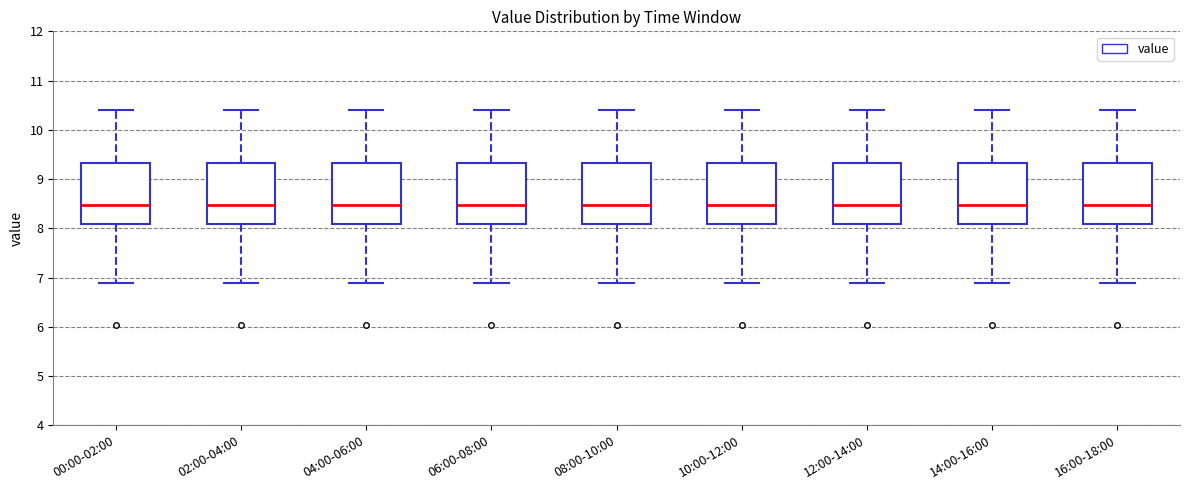

Reading left to right, transcribe this box plot: for each box, give where its median line is, the range the box spans, and where its two whiskers end, as read against the y-axis. The values are not printed on the chart, so give them approximately, as read against the axis.

00:00-02:00: median 8.5, box 8.1 to 9.3, whiskers 6.9 to 10.4
02:00-04:00: median 8.5, box 8.1 to 9.3, whiskers 6.9 to 10.4
04:00-06:00: median 8.5, box 8.1 to 9.3, whiskers 6.9 to 10.4
06:00-08:00: median 8.5, box 8.1 to 9.3, whiskers 6.9 to 10.4
08:00-10:00: median 8.5, box 8.1 to 9.3, whiskers 6.9 to 10.4
10:00-12:00: median 8.5, box 8.1 to 9.3, whiskers 6.9 to 10.4
12:00-14:00: median 8.5, box 8.1 to 9.3, whiskers 6.9 to 10.4
14:00-16:00: median 8.5, box 8.1 to 9.3, whiskers 6.9 to 10.4
16:00-18:00: median 8.5, box 8.1 to 9.3, whiskers 6.9 to 10.4